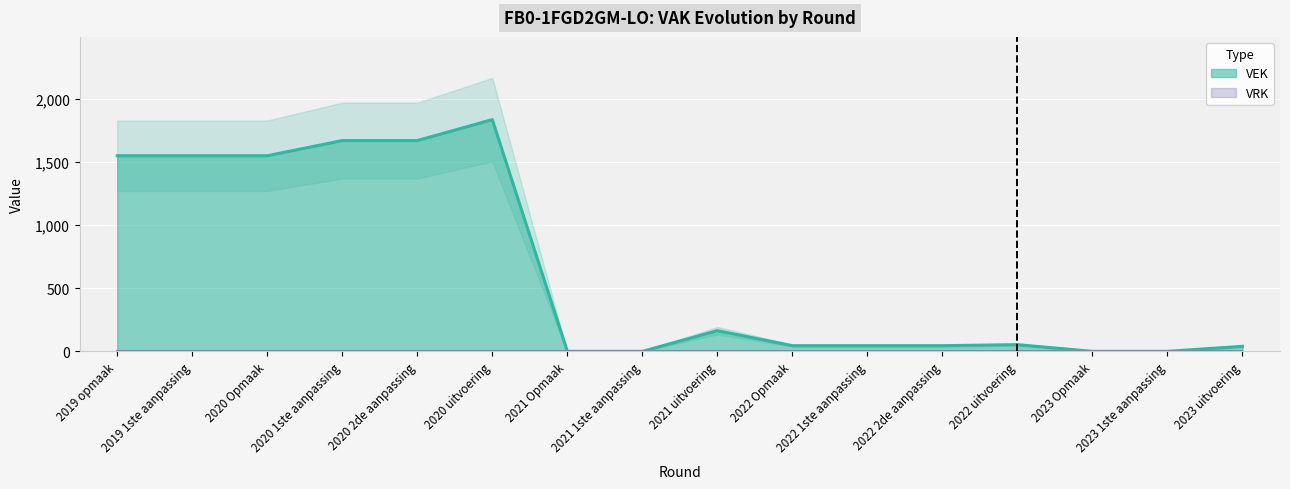

Reading left to right, extract all data points from this chart.

1549	1549	1549	1669	1669	1835	0	0	164	45	45	45	53	0	0	40